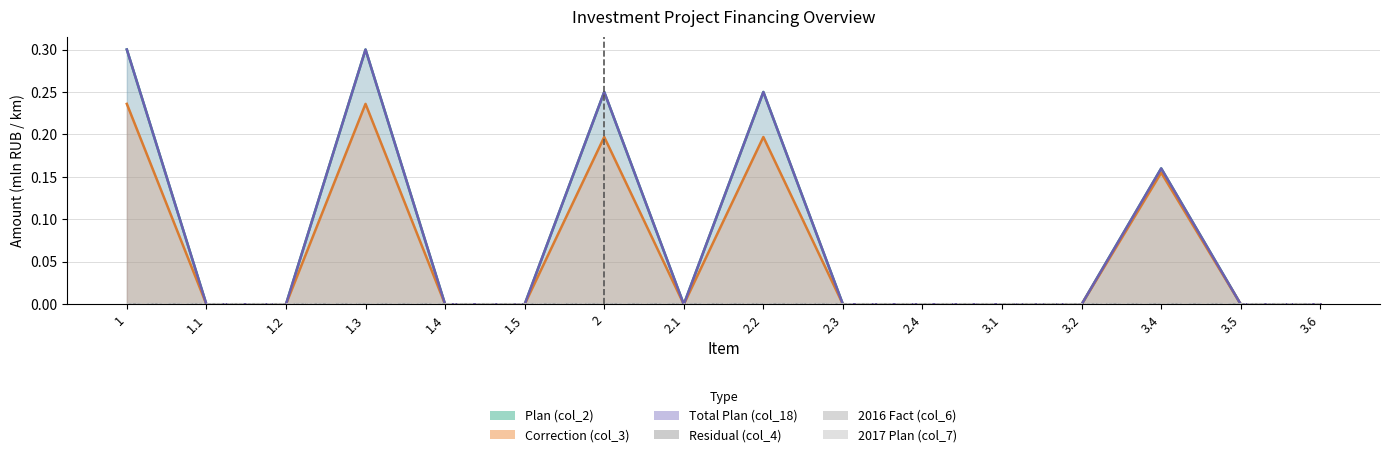

Reading left to right, extract all data points from this chart.

Plan (col_2): 0.3	0.0	0.0	0.3	0.0	0.0	0.2	0.0	0.2	0.0	0.0	0.0	0.0	0.2	0.0	0.0
Correction (col_3): 0.2	0.0	0.0	0.2	0.0	0.0	0.2	0.0	0.2	0.0	0.0	0.0	0.0	0.2	0.0	0.0
Total Plan (col_18): 0.3	0.0	0.0	0.3	0.0	0.0	0.2	0.0	0.2	0.0	0.0	0.0	0.0	0.2	0.0	0.0